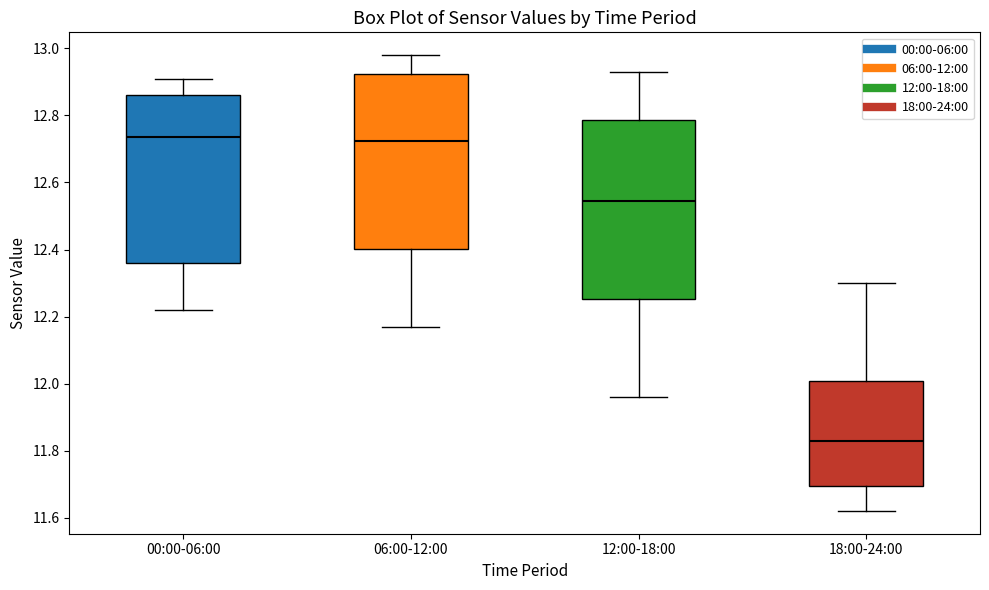

Reading left to right, read every box against the y-axis: the position of its median line, the range the box covers, and the ends of its whiskers. The values are not printed on the chart, so give them approximately, as read against the axis.

00:00-06:00: median 12.74, box 12.36 to 12.86, whiskers 12.22 to 12.92
06:00-12:00: median 12.72, box 12.40 to 12.92, whiskers 12.18 to 12.98
12:00-18:00: median 12.54, box 12.26 to 12.78, whiskers 11.96 to 12.94
18:00-24:00: median 11.84, box 11.70 to 12.00, whiskers 11.62 to 12.30